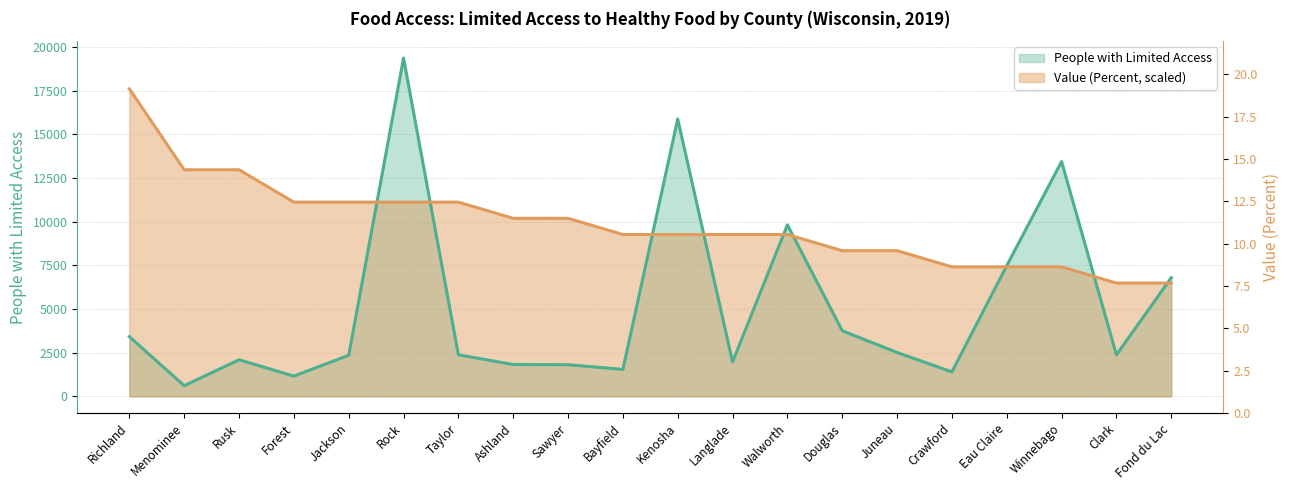

How many data points in People with Limited Access are less than 2381?

10